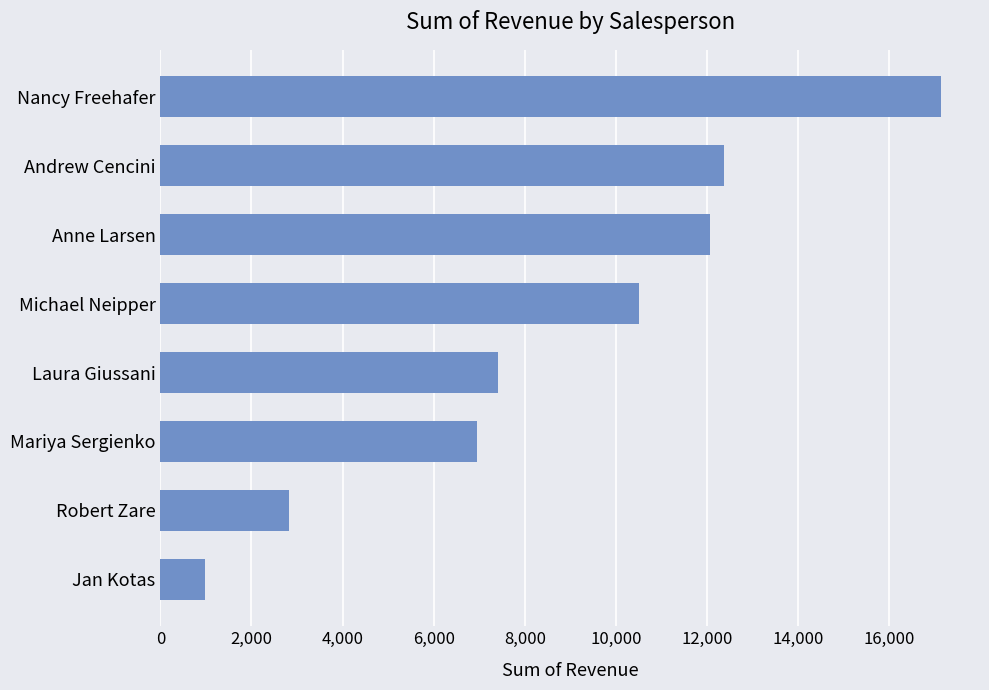

What is the label of the 4th bar from the bottom?

Laura Giussani